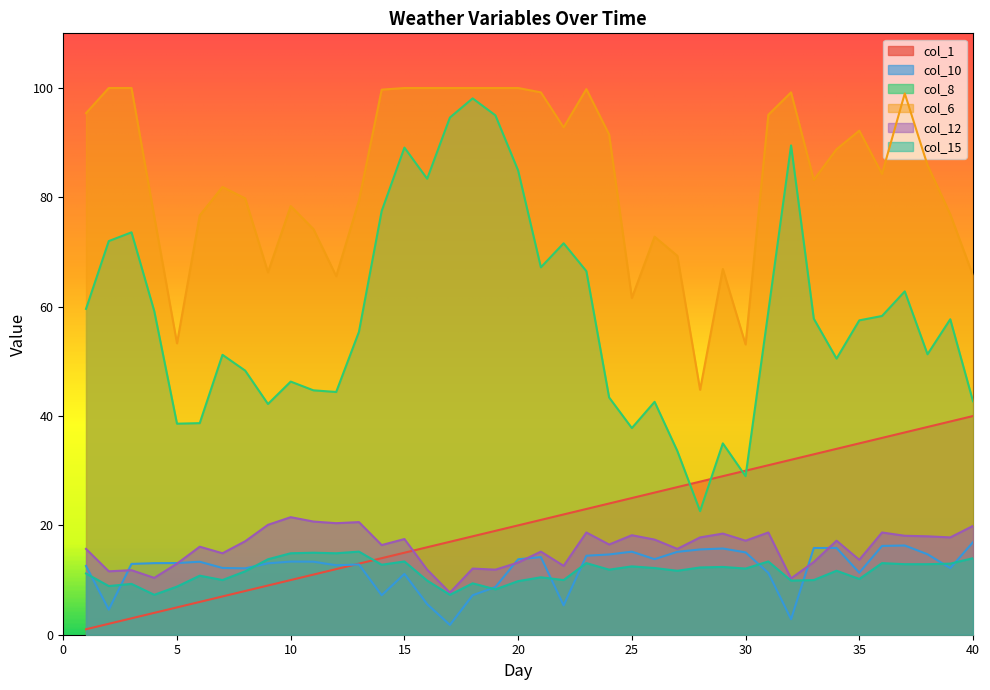

True or false: col_8 and col_15 intersect in this chart.

False